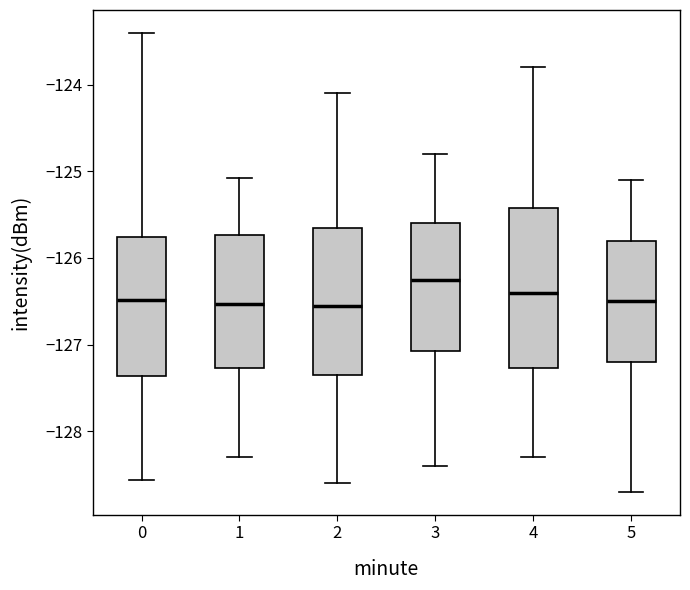

Reading left to right, transcribe this box plot: for each box, give where its median line is, the range the box spans, and where its two whiskers end, as read against the y-axis. The values are not printed on the chart, so give them approximately, as read against the axis.

0: median -126.5, box -127.4 to -125.8, whiskers -128.6 to -123.4
1: median -126.5, box -127.3 to -125.7, whiskers -128.3 to -125.1
2: median -126.5, box -127.3 to -125.6, whiskers -128.6 to -124.1
3: median -126.2, box -127.1 to -125.6, whiskers -128.4 to -124.8
4: median -126.4, box -127.3 to -125.4, whiskers -128.3 to -123.8
5: median -126.5, box -127.2 to -125.8, whiskers -128.7 to -125.1